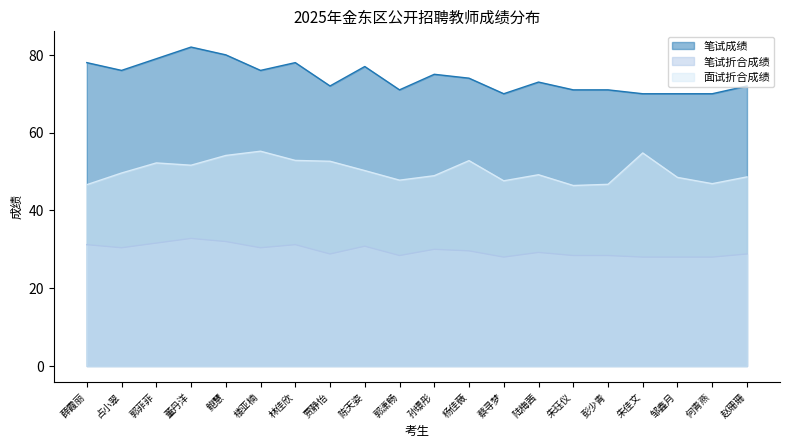

True or false: 面试折合成绩 has more than 2 interior local peaks.

True